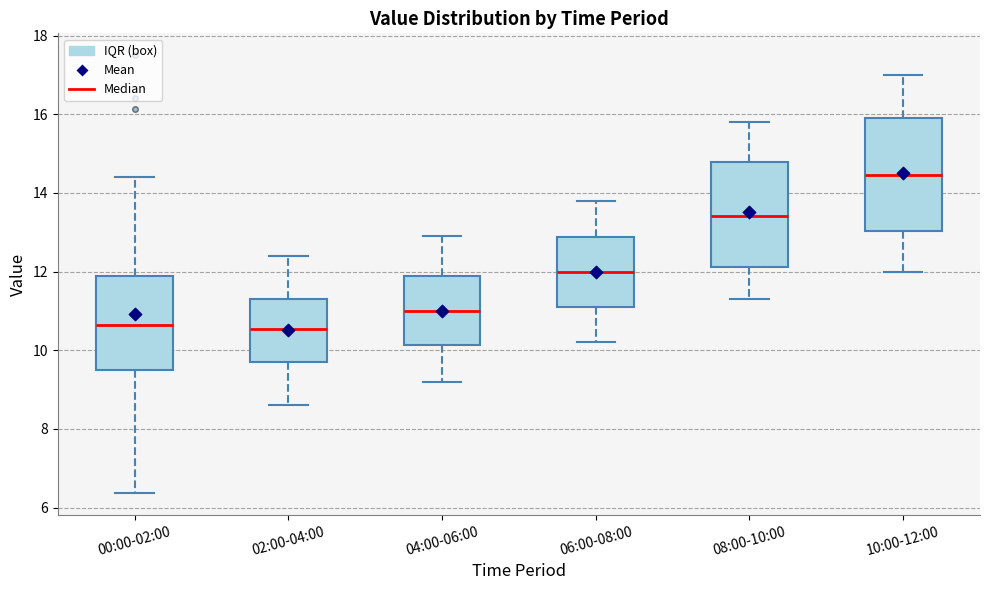

Which box is the tallest, from its lower edge to its upper edge?

10:00-12:00